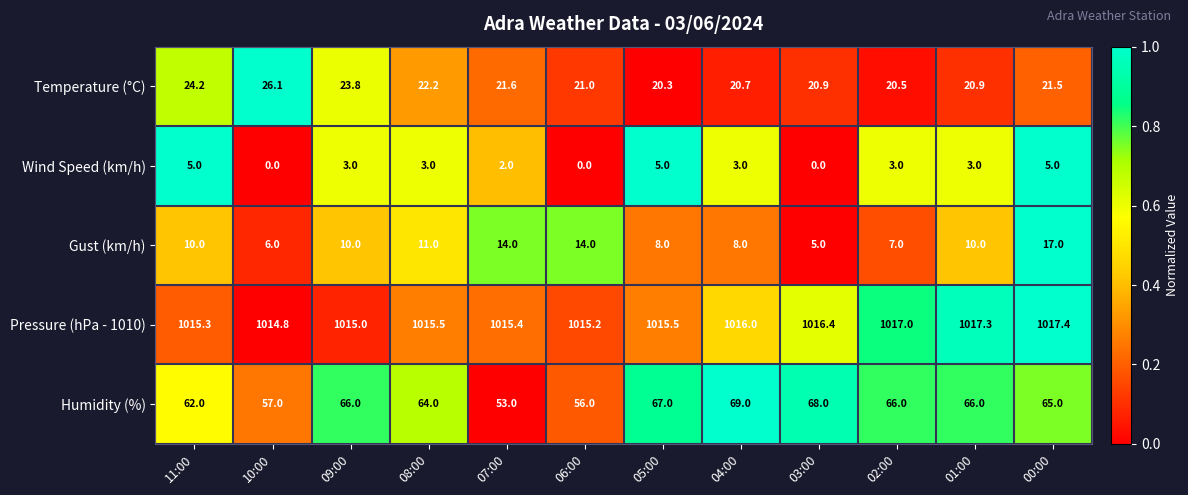

What is the spread (max minus min) of values at 11:00?

1010.3